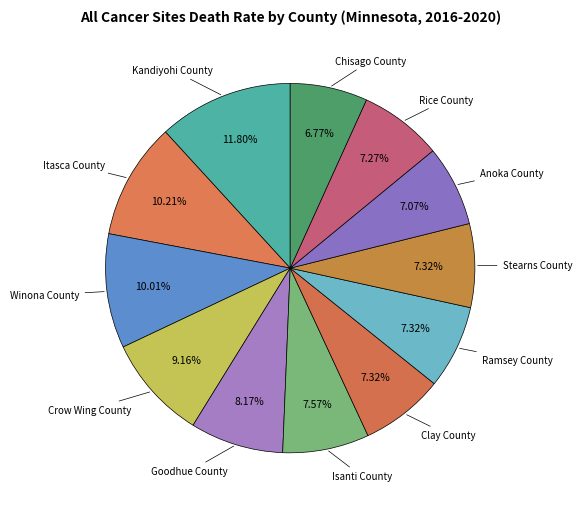

How many segments does this pie chart have?

12